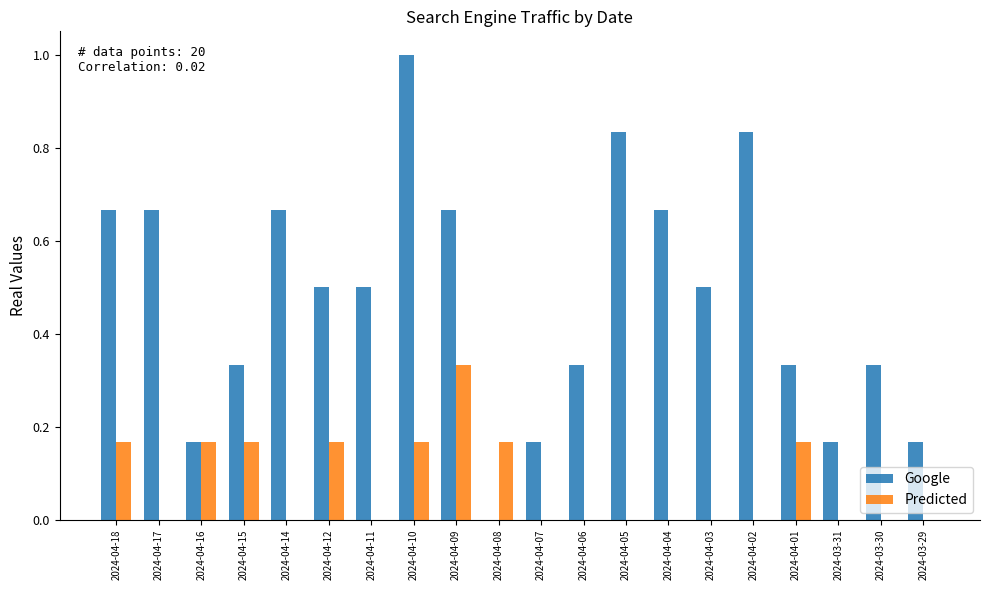

True or false: Google has a value of 0.7 at 2024-04-11.

False